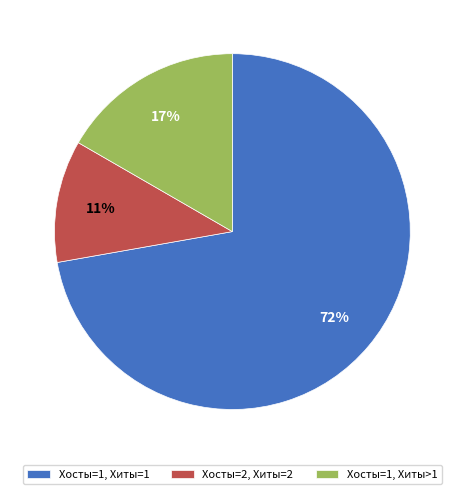

True or false: Хосты=1, Хиты>1 accounts for 17% of the total.

True